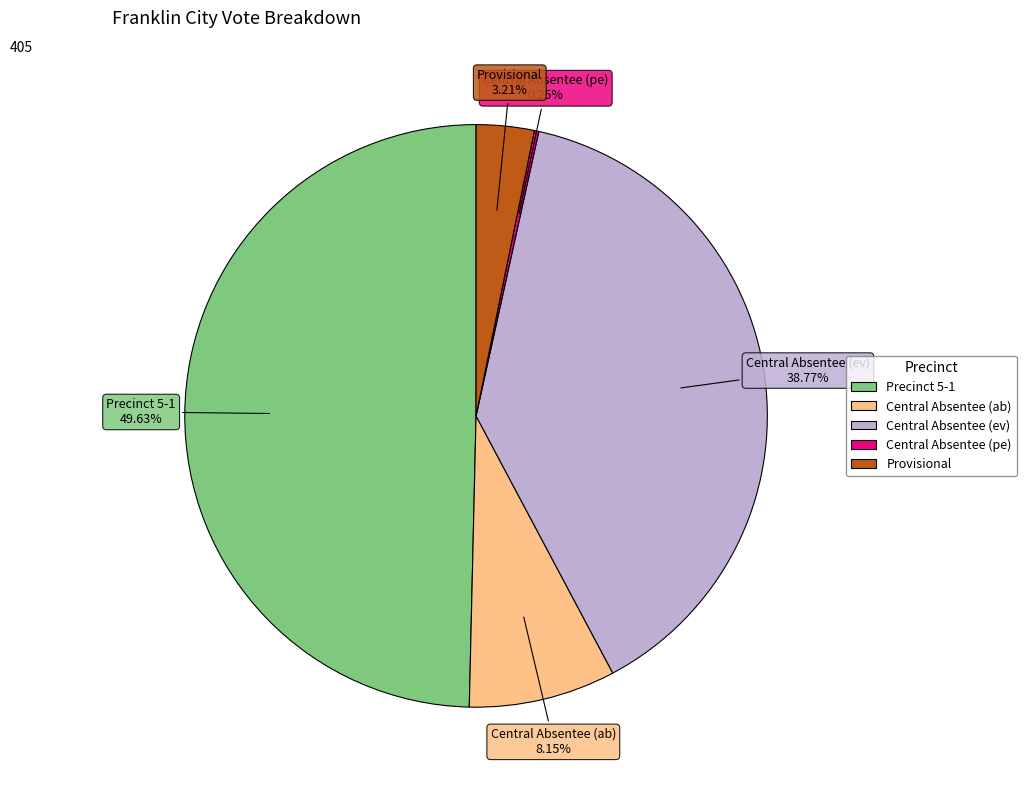

Which has a higher value, Precinct 5-1 or Provisional?

Precinct 5-1